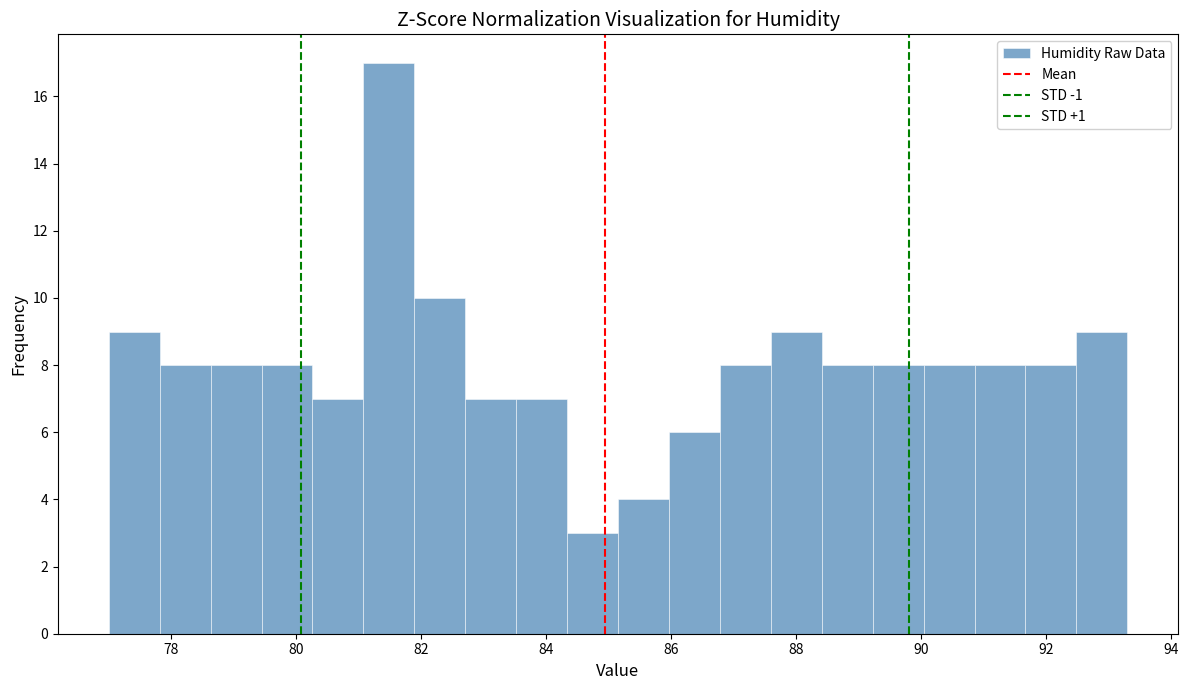

Reading left to right, transcribe this chart: for each bar, give the range it covers on the x-axis and its height. Neither the bar edges nor the heights are printed on the chart, so give them approximately, as read against the axes.

77.0 to 77.8: 9
77.8 to 78.6: 8
78.6 to 79.4: 8
79.4 to 80.2: 8
80.2 to 81.0: 7
81.0 to 81.8: 17
81.8 to 82.8: 10
82.8 to 83.6: 7
83.6 to 84.4: 7
84.4 to 85.2: 3
85.2 to 86.0: 4
86.0 to 86.8: 6
86.8 to 87.6: 8
87.6 to 88.4: 9
88.4 to 89.2: 8
89.2 to 90.0: 8
90.0 to 90.8: 8
90.8 to 91.6: 8
91.6 to 92.4: 8
92.4 to 93.4: 9